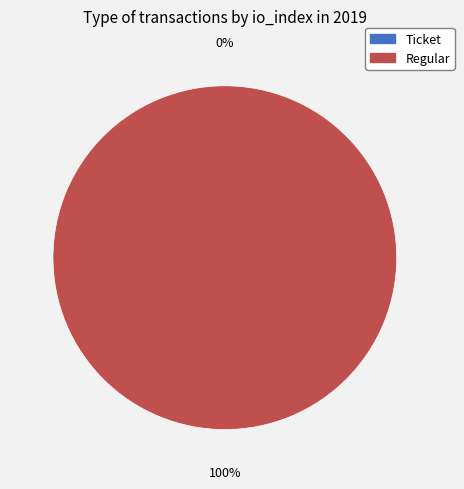

The Ticket slice represents 0% of the pie. True or false?

True